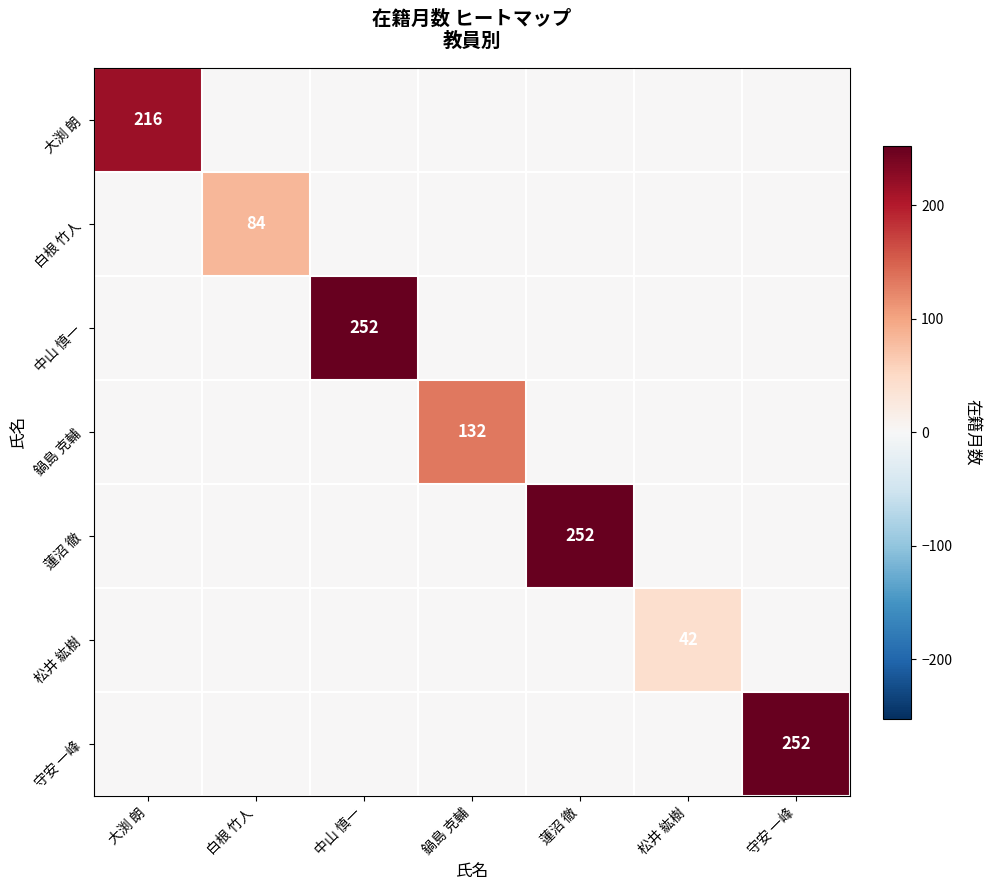

Is it true that 蓮沼 徹 equals 435 at 蓮沼 徹?

False